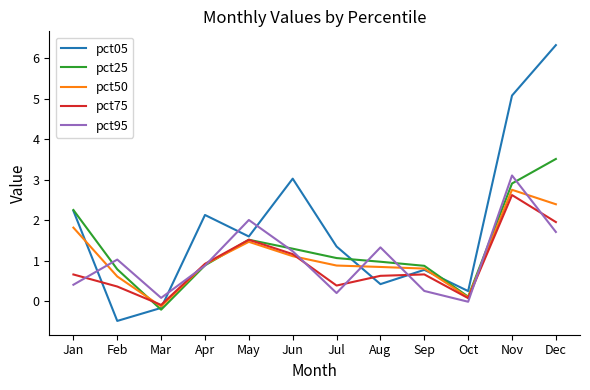

Which series has the widest spread of values?

pct05